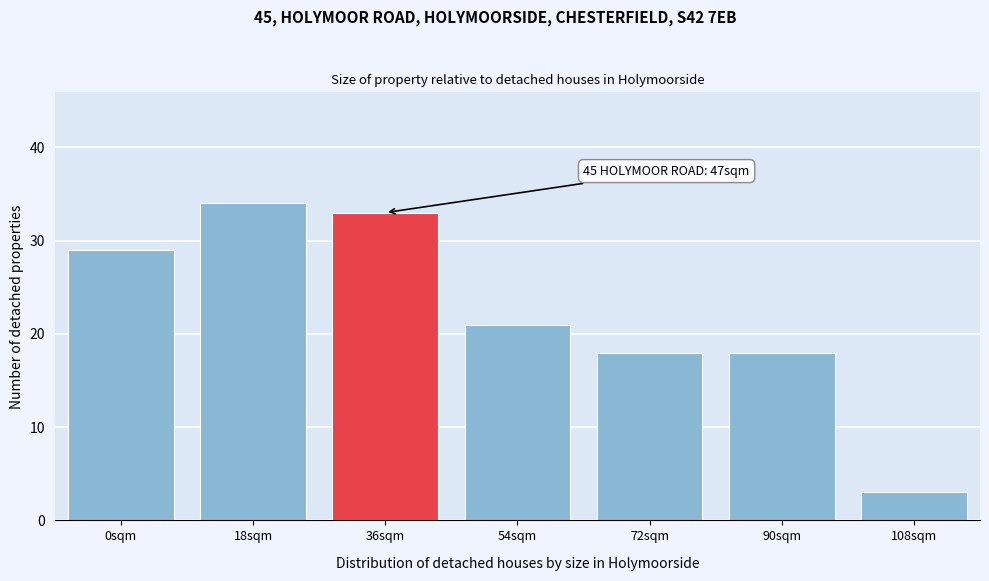

Reading right to left, extract all data points from this chart.

3	18	18	21	33	34	29